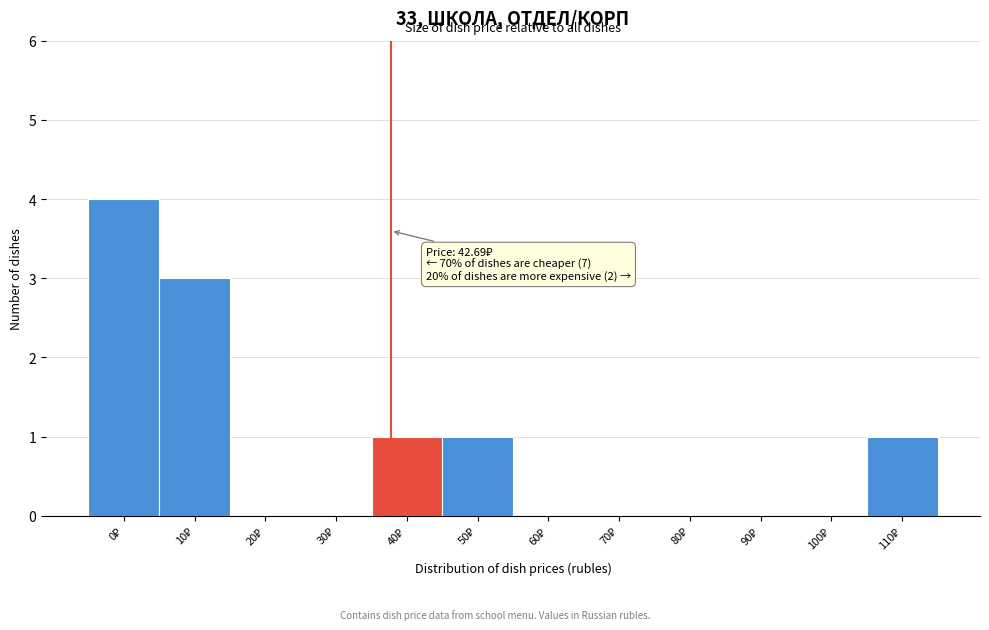

What is the greatest value displayed?

4